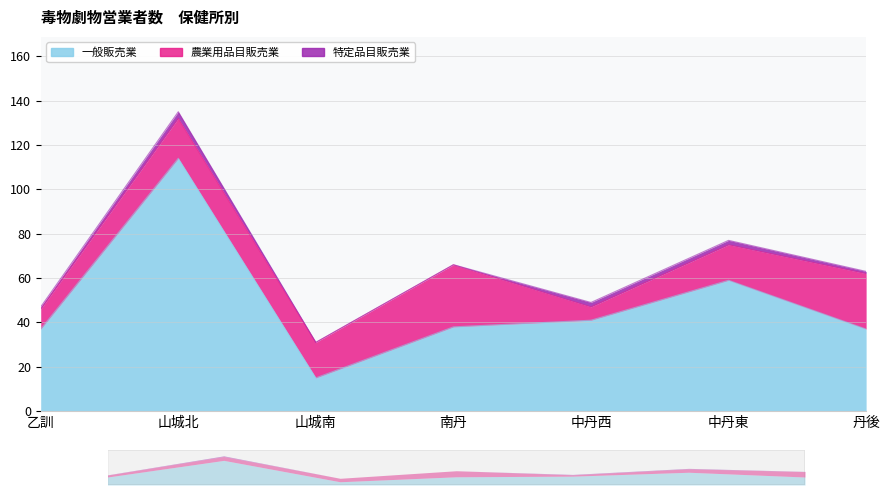

What is the spread (max minus min) of values at 南丹?

38